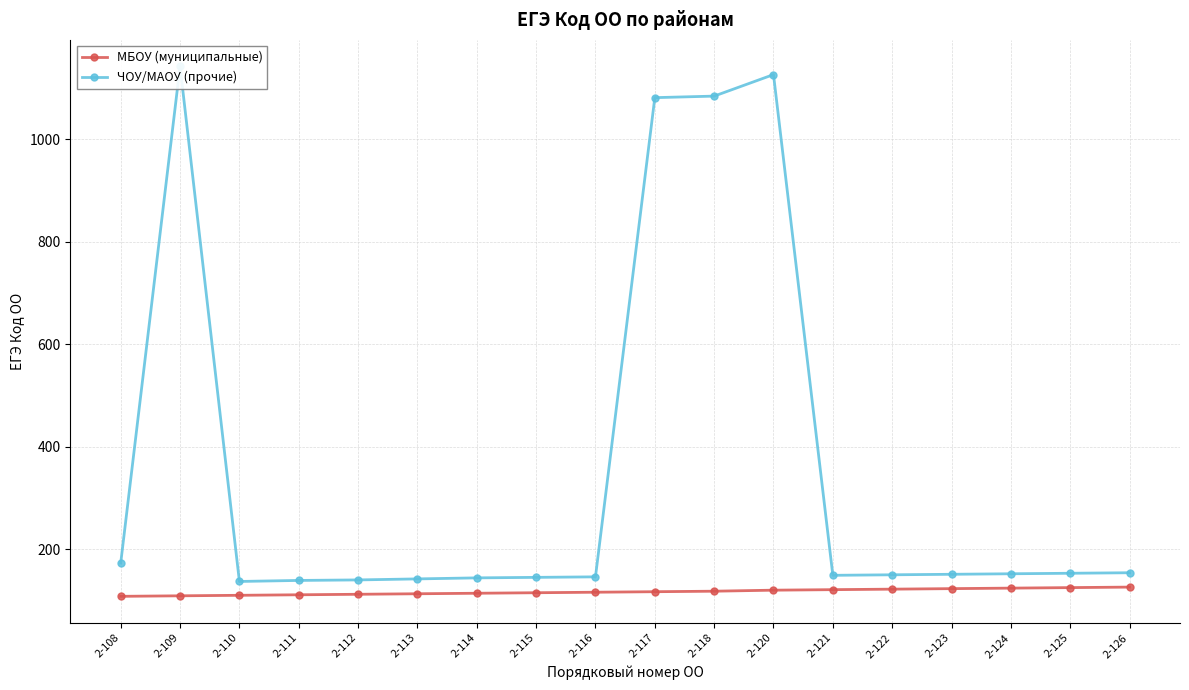

How many interior local valleys does the ЧОУ/МАОУ (прочие) series have?

2